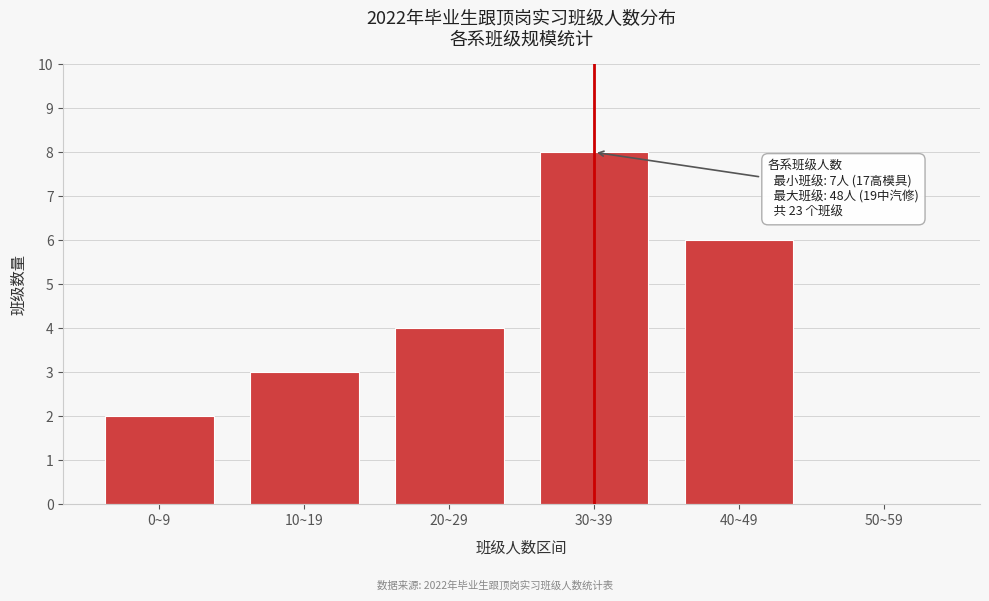

Reading left to right, transcribe all the data shown in this chart.

0~9=2	10~19=3	20~29=4	30~39=8	40~49=6	50~59=0